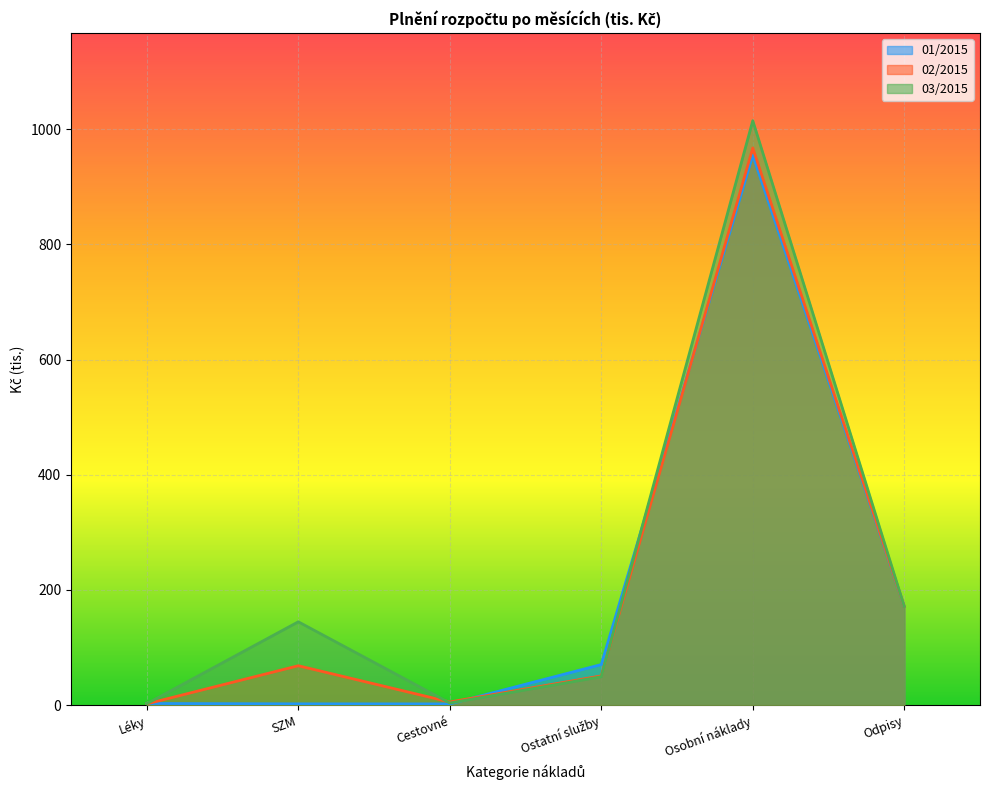

At how many categories does at least one series exceed 783?

1